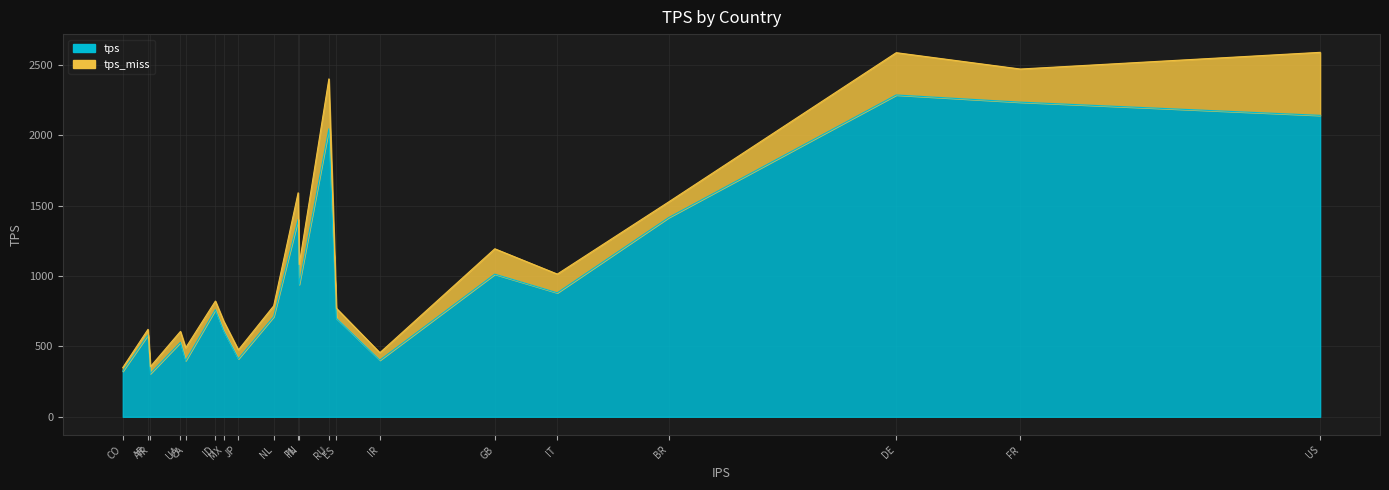

Is the value of tps at CO greater than the value of tps_miss at GB?

Yes